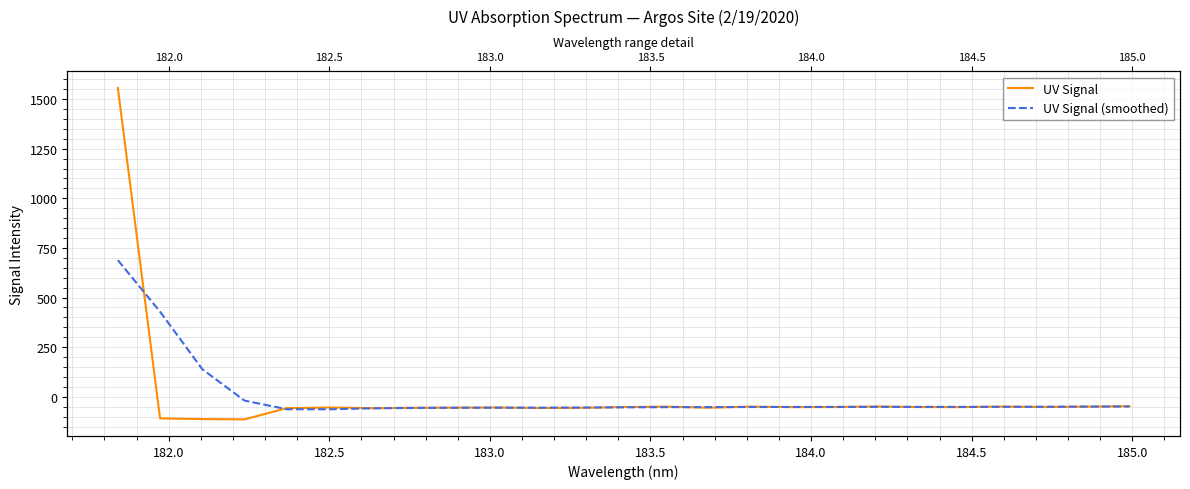

Rank the series by their maximum value, from highest to lowest.

UV Signal, UV Signal (smoothed)